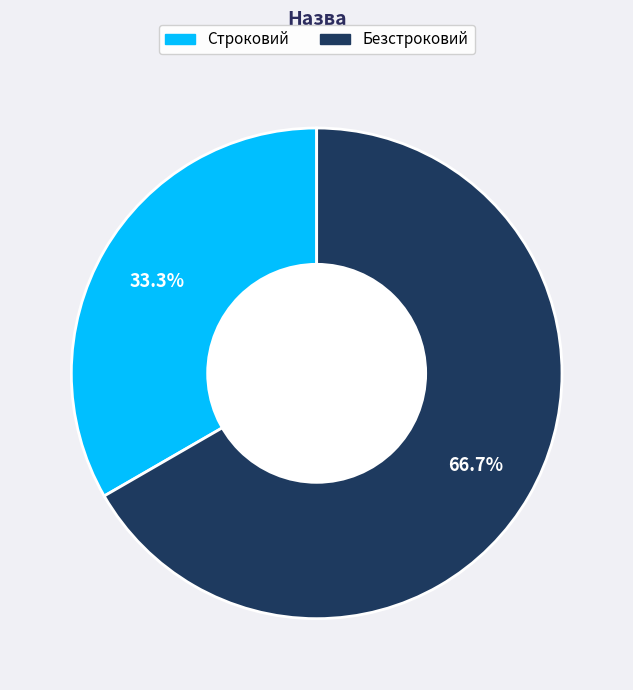

Between Безстроковий and Строковий, which is larger?

Безстроковий